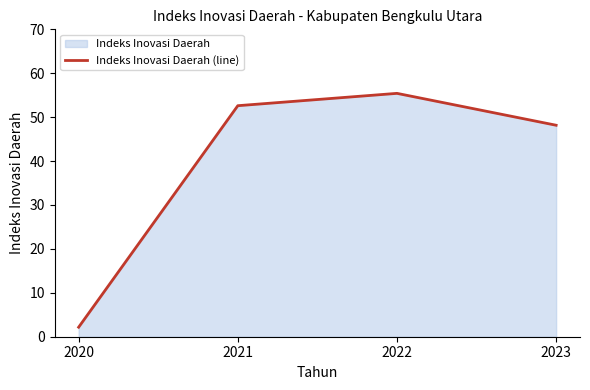

How many interior local peaks (higher than both neighbors) does the data have?

1